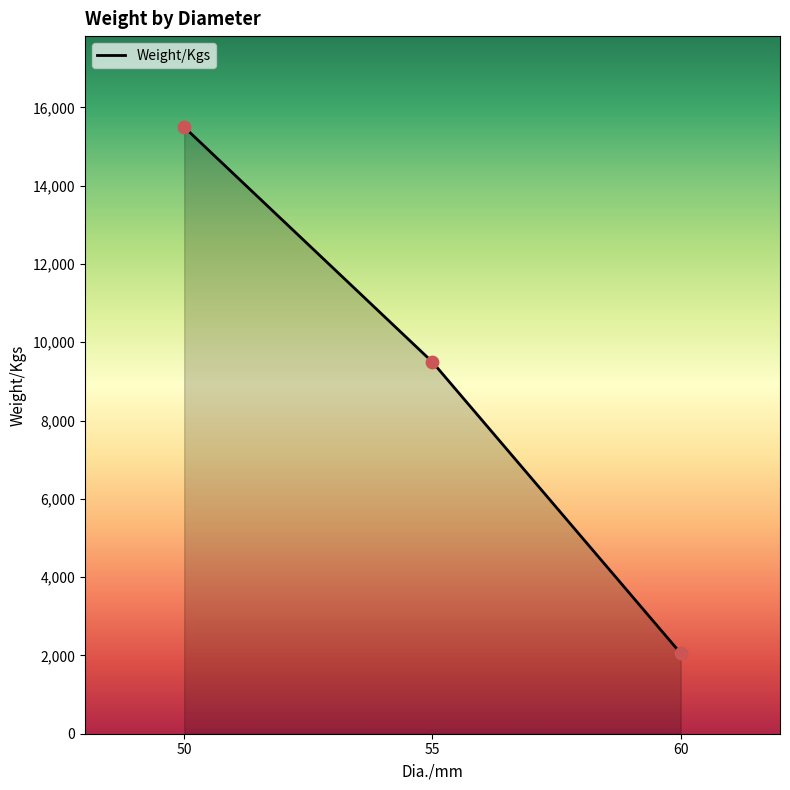

What is the change in value from 55 to 60?

-7440